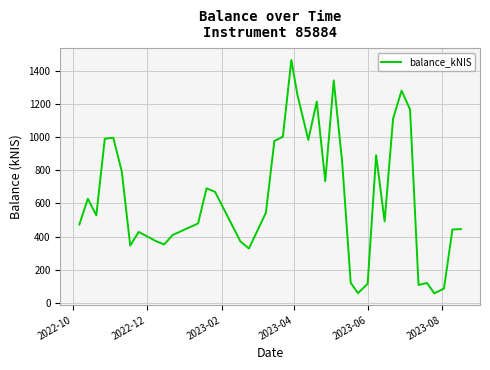

What is the difference between the maximum and minimum values?

1408.6